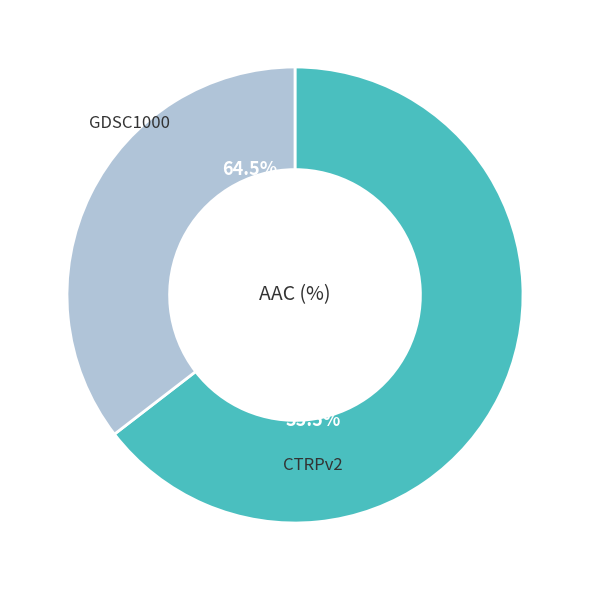

True or false: GDSC1000 accounts for 51% of the total.

False